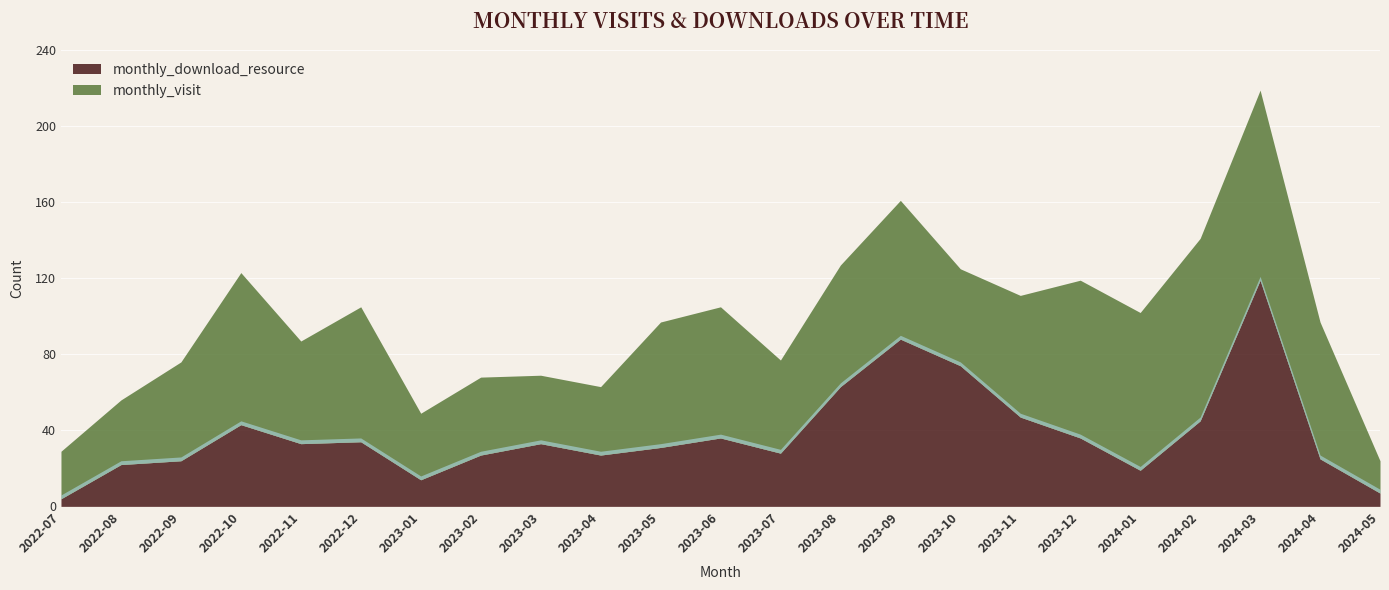

List the series in order of their peak value, highest first.

monthly_download_resource, monthly_visit